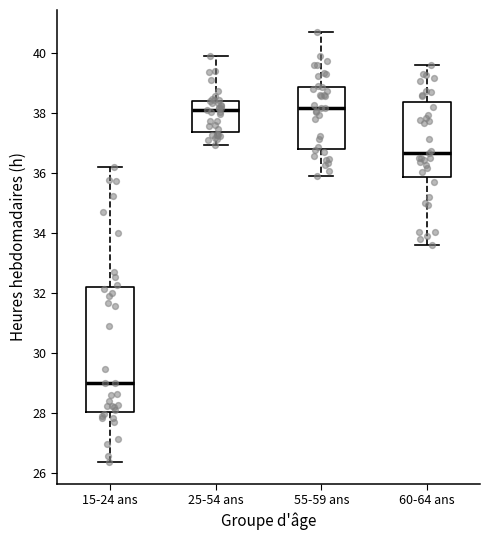

Which box has the lowest median line?

15-24 ans